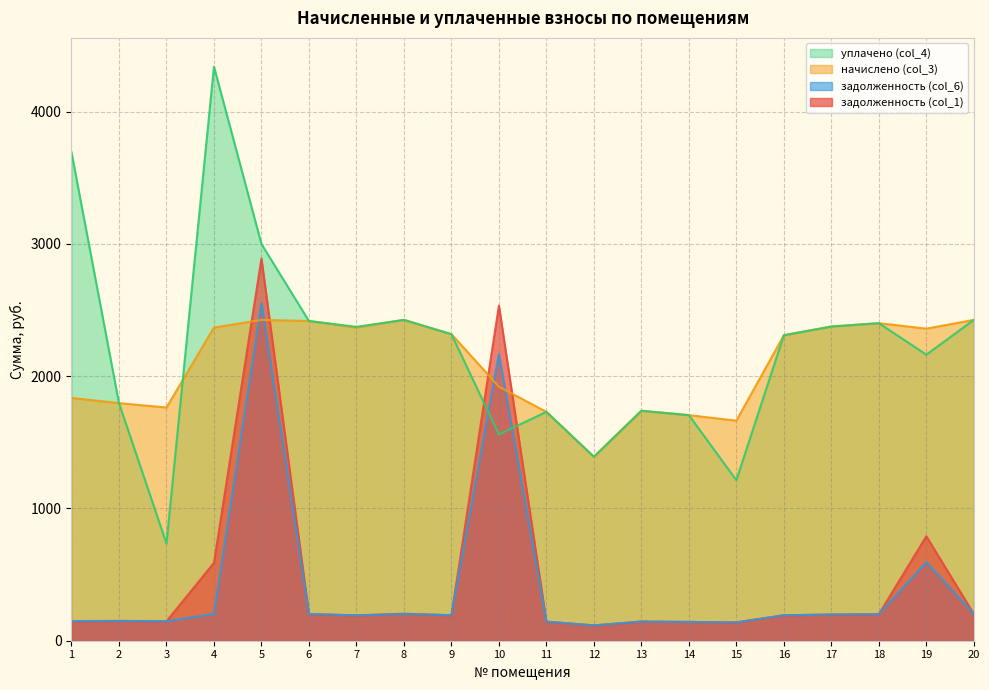

At which label does начислено (col_3) reach its minimum?

12